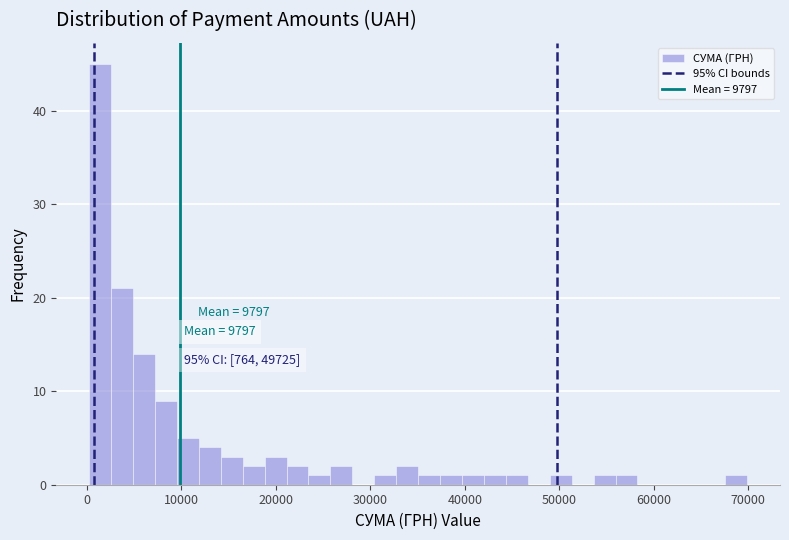

Around what value on the x-axis is the tallest bar? Give the approximate position of its centre, as read against the axis.

1000